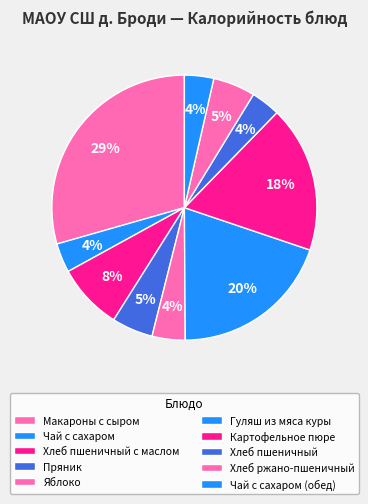

True or false: Хлеб пшеничный accounts for 4% of the total.

True